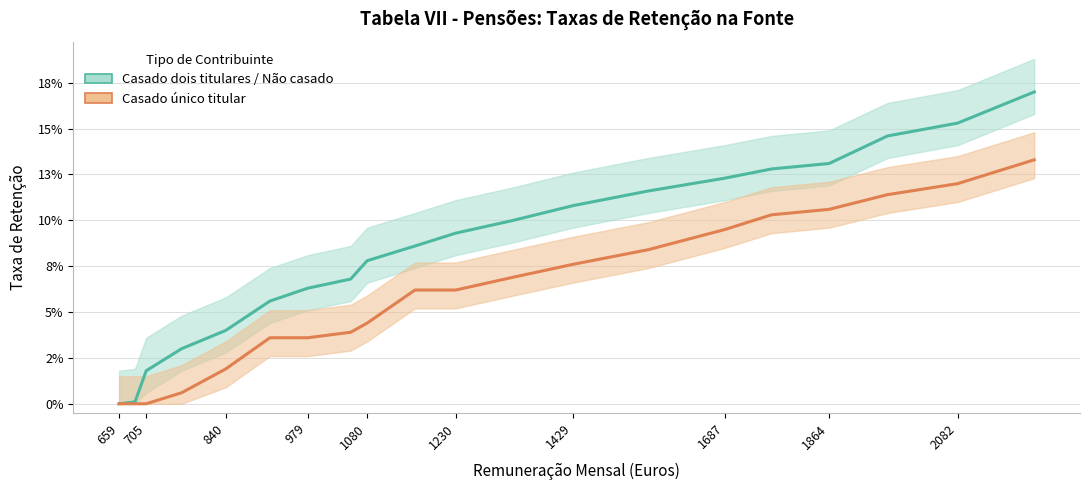

Which series has the largest range (max minus min)?

Casado dois titulares / Não casado